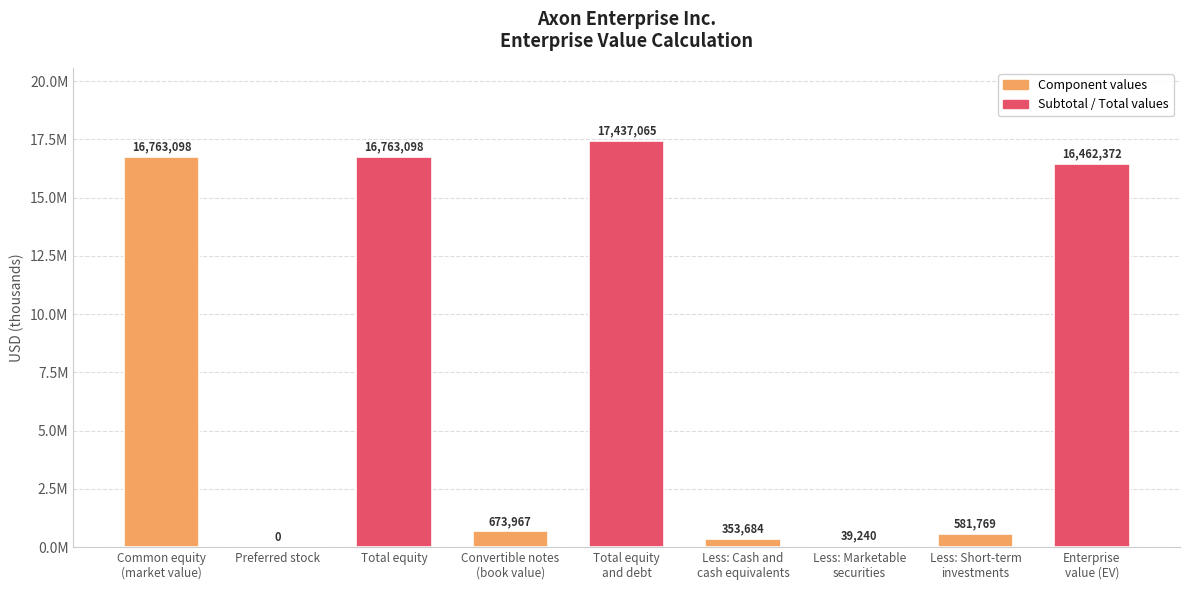

What is the difference between the maximum and minimum values?

17437065